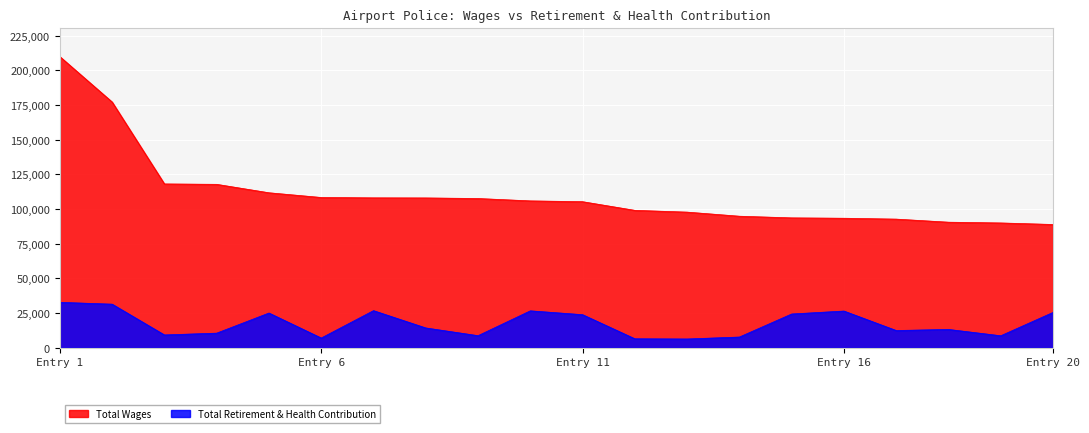

What is the label of the 2nd point from the left?

Chief(177241)